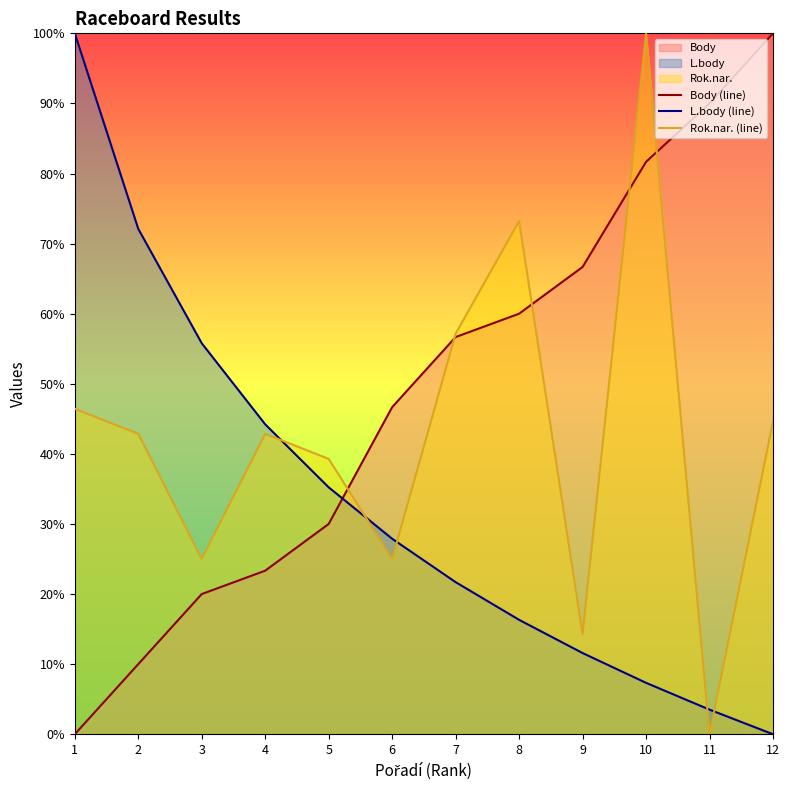

What is the difference between the highest and lowest values at 1?

100.0